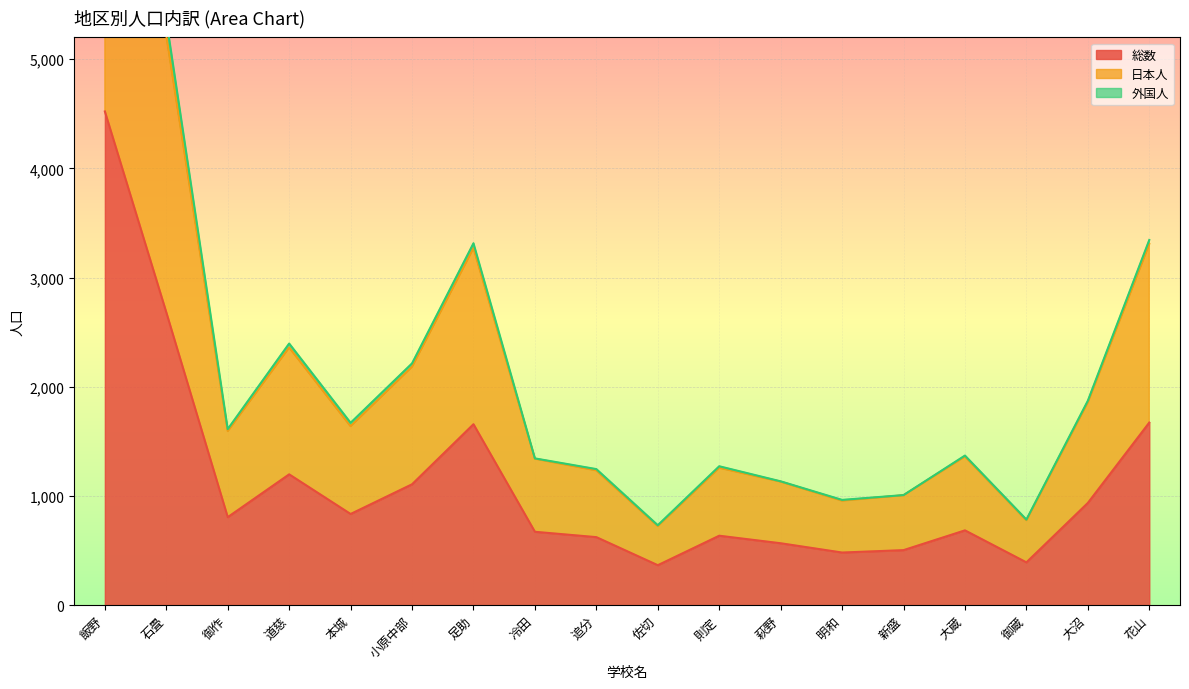

At which category is the sum across all series the highest?

飯野